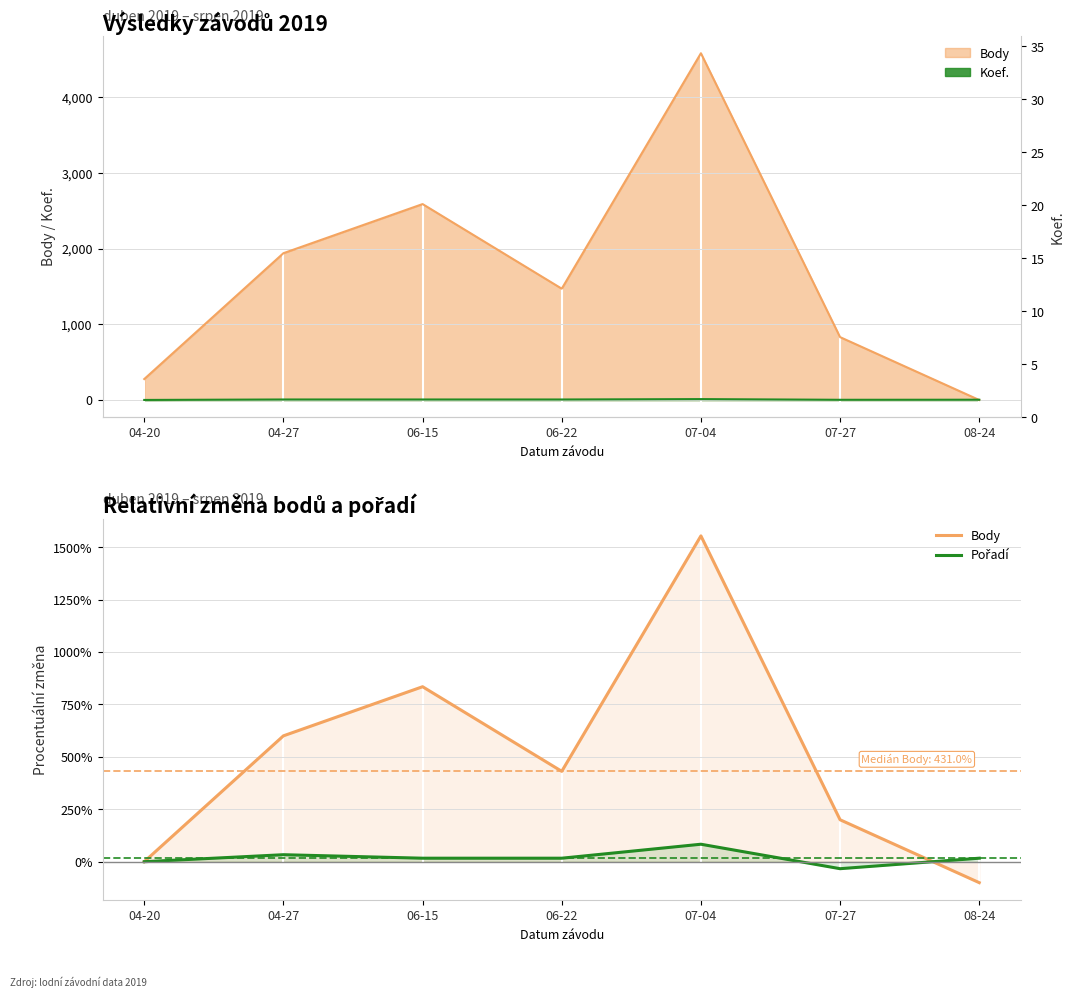

Reading left to right, list all the values displayed in this chart.

Body: 04-20=0.0	04-27=600.4	06-15=834.7	06-22=431.0	07-04=1554.2	07-27=200.0	08-24=-100.0
Pořadí: 04-20=0.0	04-27=33.3	06-15=16.7	06-22=16.7	07-04=83.3	07-27=-33.3	08-24=16.7